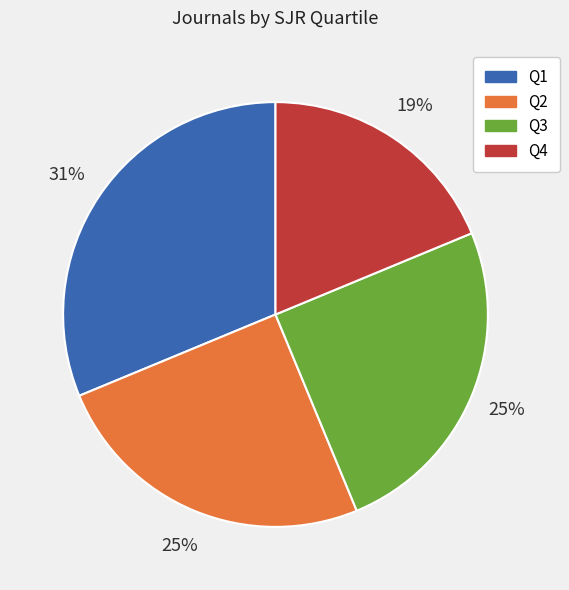

What percentage is the Q4 slice, to the nearest percent?

19%